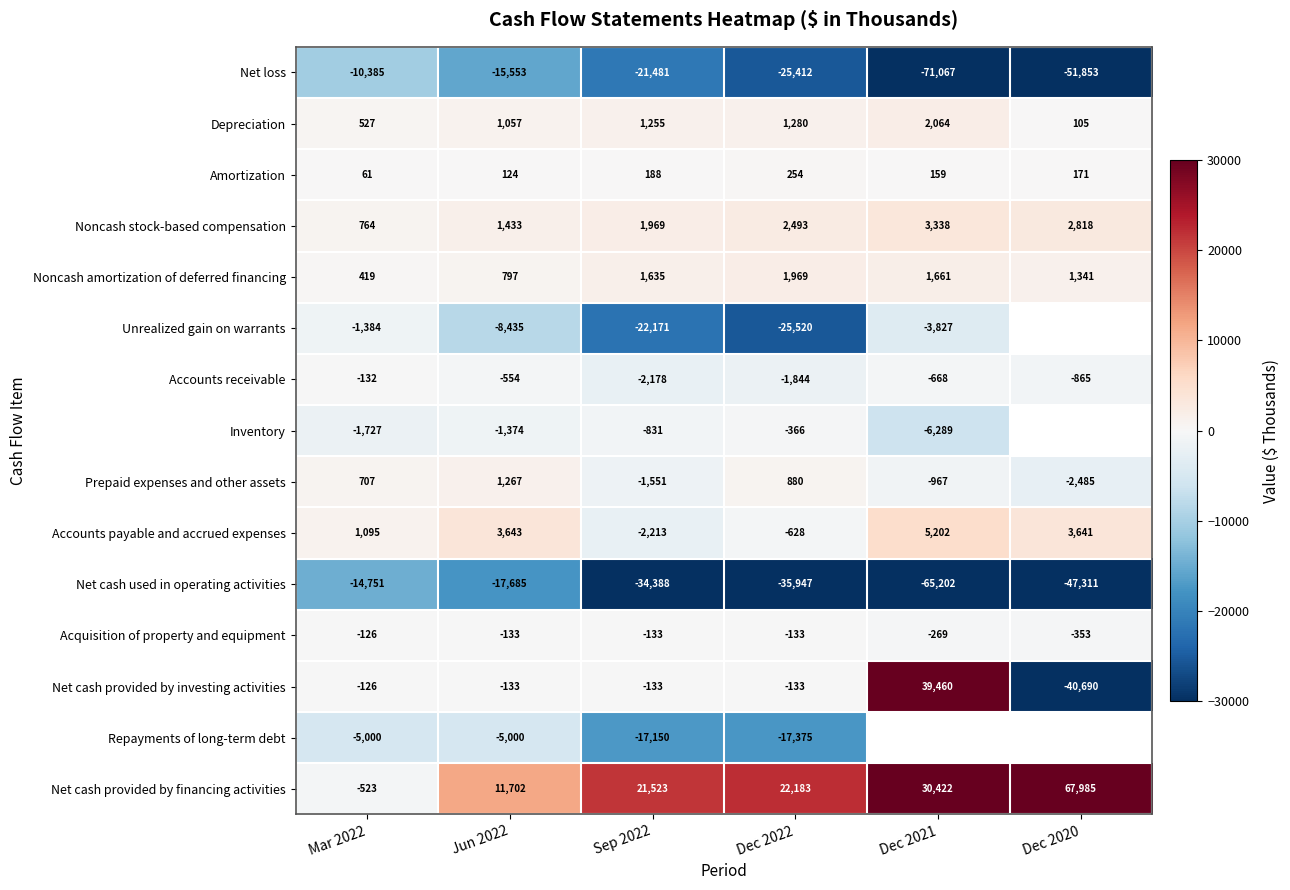

Where is Depreciation nearest to the value 1084?

Jun 2022